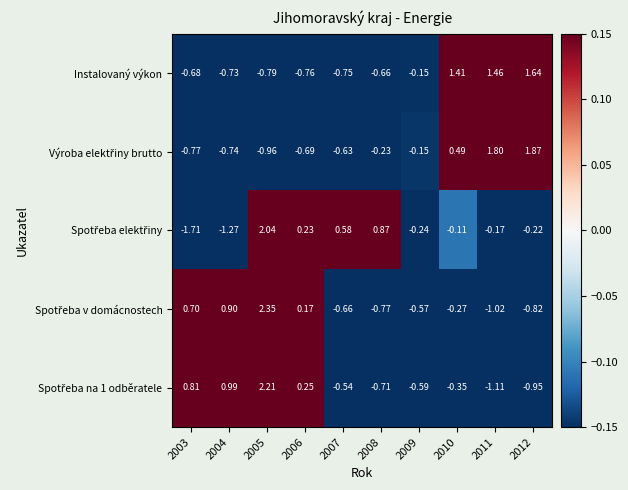

How many series are shown in this chart?

5